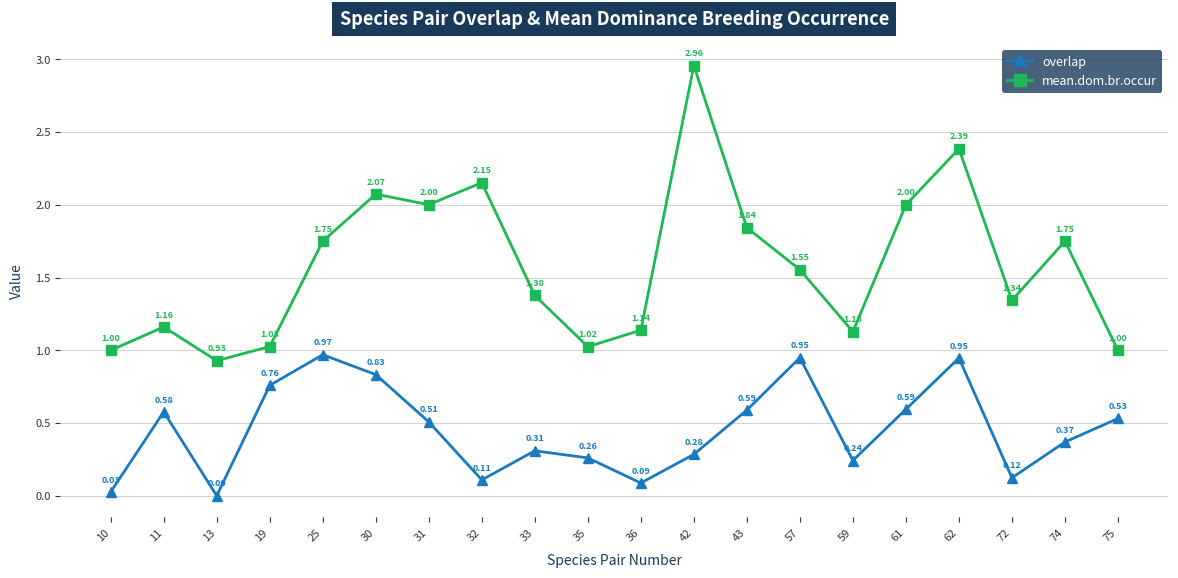

How many categories are shown in the chart?

20